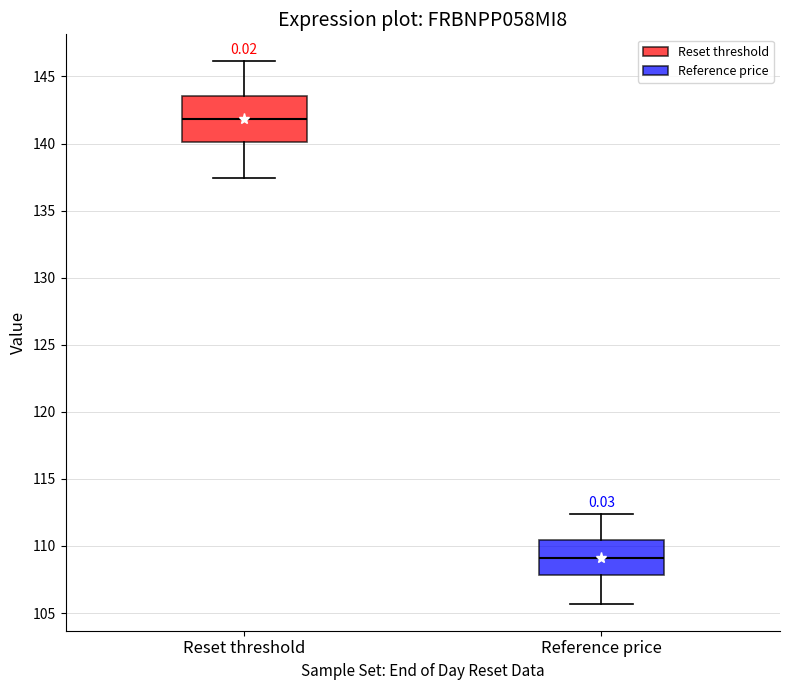

Which box is the tallest, from its lower edge to its upper edge?

Reset threshold